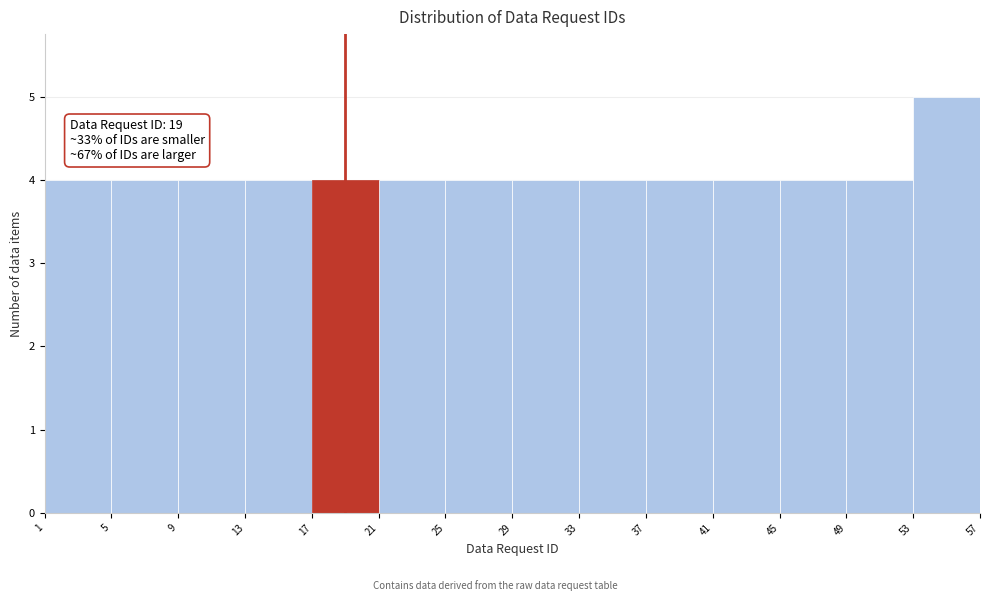

Which range on the x-axis has the tallest bar?

53 to 57